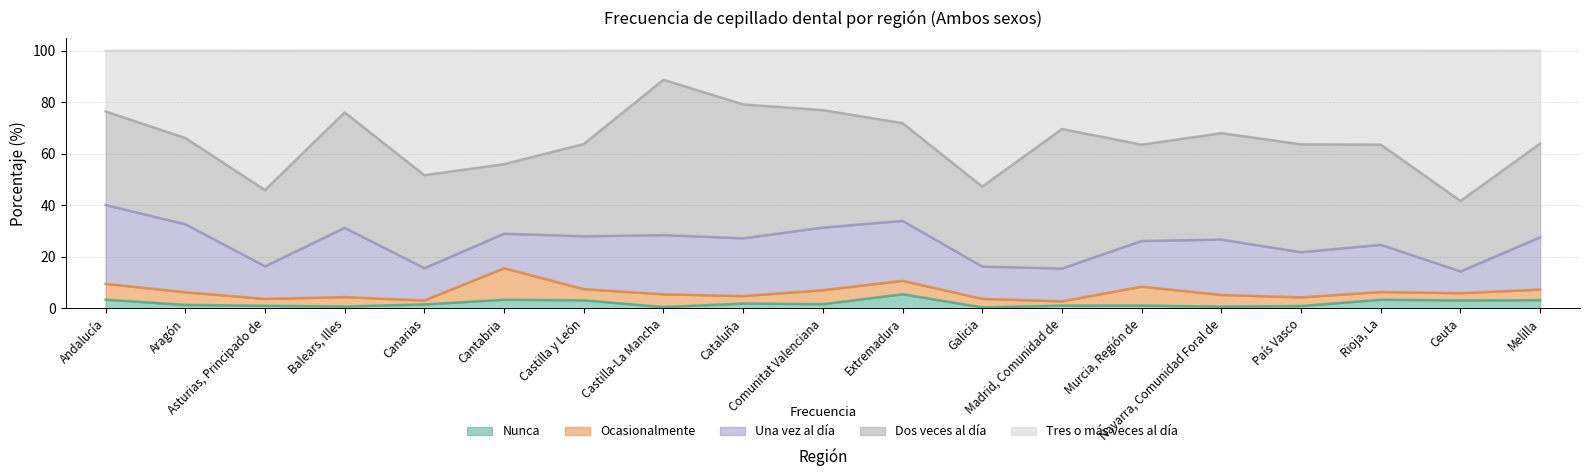

Reading left to right, what are all the values shown in this chart?

Nunca: 3.4	1.3	1.0	0.7	1.5	3.3	3.1	0.5	1.9	1.6	5.5	0.3	1.0	1.1	0.7	0.9	3.3	3.1	3.2
Ocasionalmente: 6.1	4.9	2.7	3.6	1.5	12.2	4.3	5.0	2.9	5.4	5.2	3.3	1.7	7.4	4.5	3.4	3.0	2.8	4.1
Una vez al día: 30.6	26.4	12.7	26.9	12.6	13.4	20.5	23.0	22.4	24.3	23.3	12.5	12.8	17.7	21.5	17.5	18.4	8.4	20.3
Dos veces al día: 36.4	33.5	29.6	44.8	36.1	27.0	35.8	60.3	52.0	45.6	38.0	31.1	54.2	37.4	41.3	41.9	38.9	27.4	36.4
Tres o más veces al día: 23.5	33.9	54.1	23.9	48.3	44.0	36.2	11.2	20.8	23.0	28.1	52.7	30.4	36.5	32.0	36.3	36.4	58.3	36.0